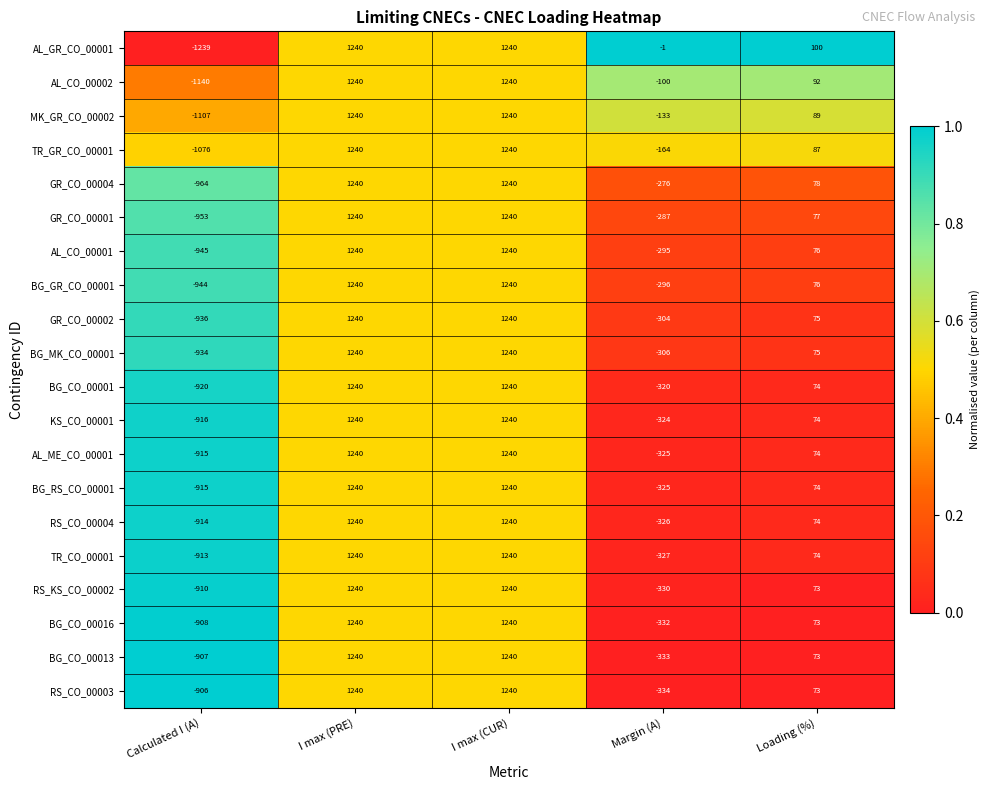

At how many categories does at least one series exceed 0?

3